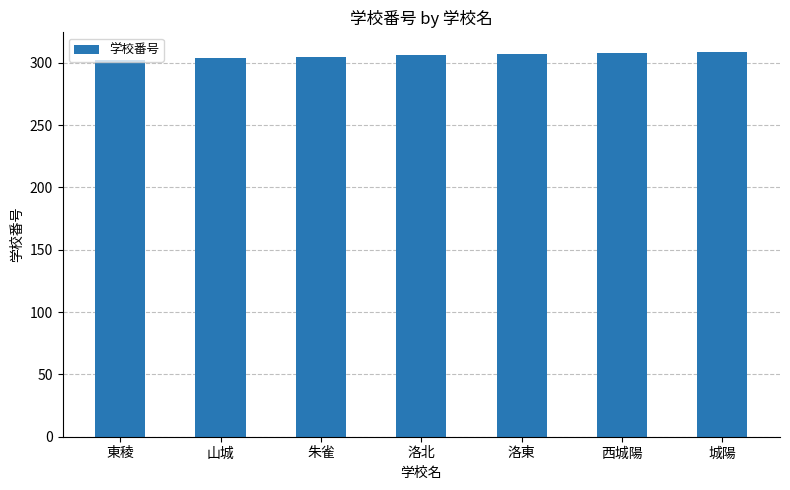

Are the bars grouped side by side (vs. stacked)?

No